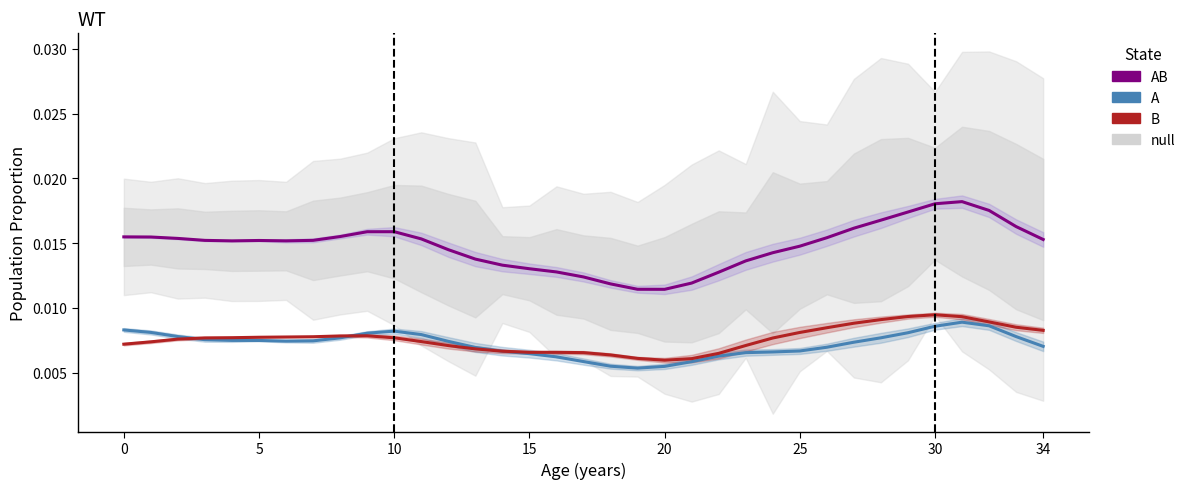

Rank the series at 25 from highest to lowest value.

AB, B, A